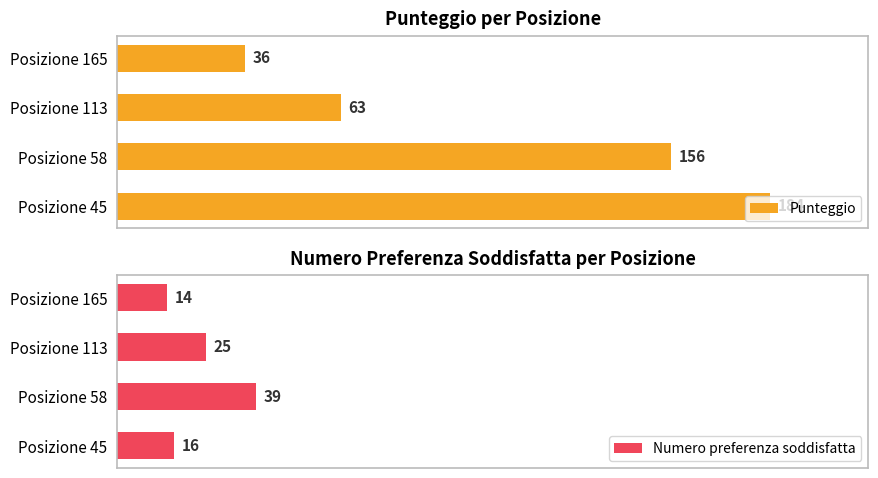

Does the chart contain stacked bars?

No